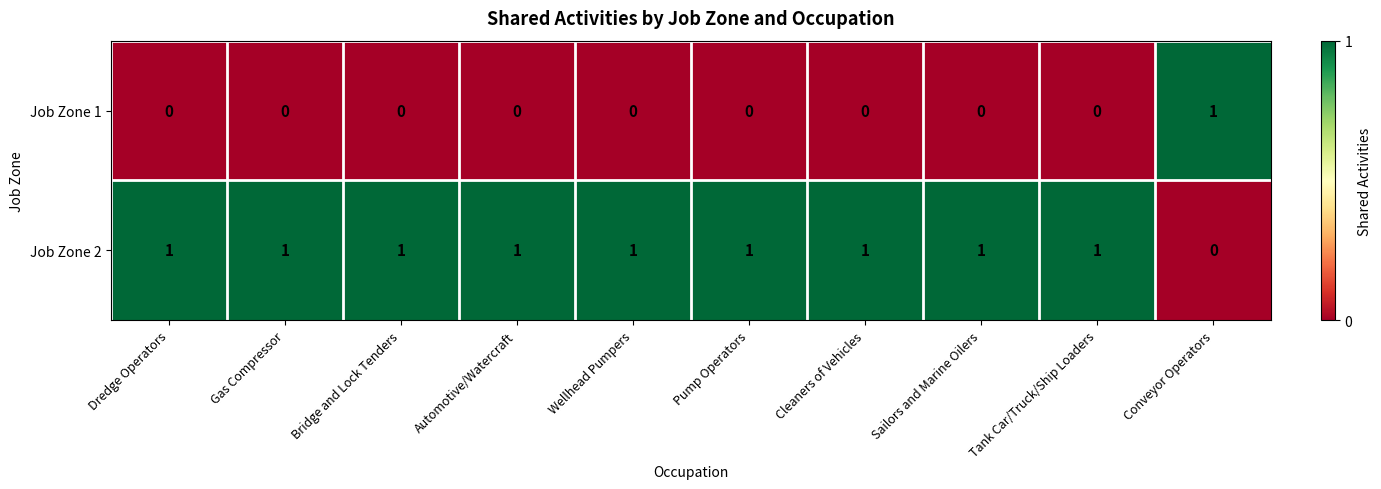

What is the sum of all Job Zone 2 values?

9